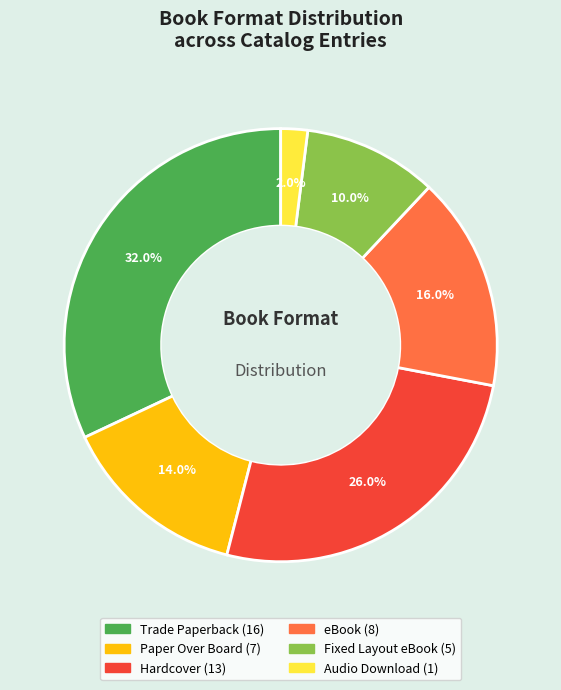

Rank the categories by value from lowest to highest.

Audio Download, Fixed Layout eBook, Paper Over Board, eBook, Hardcover, Trade Paperback